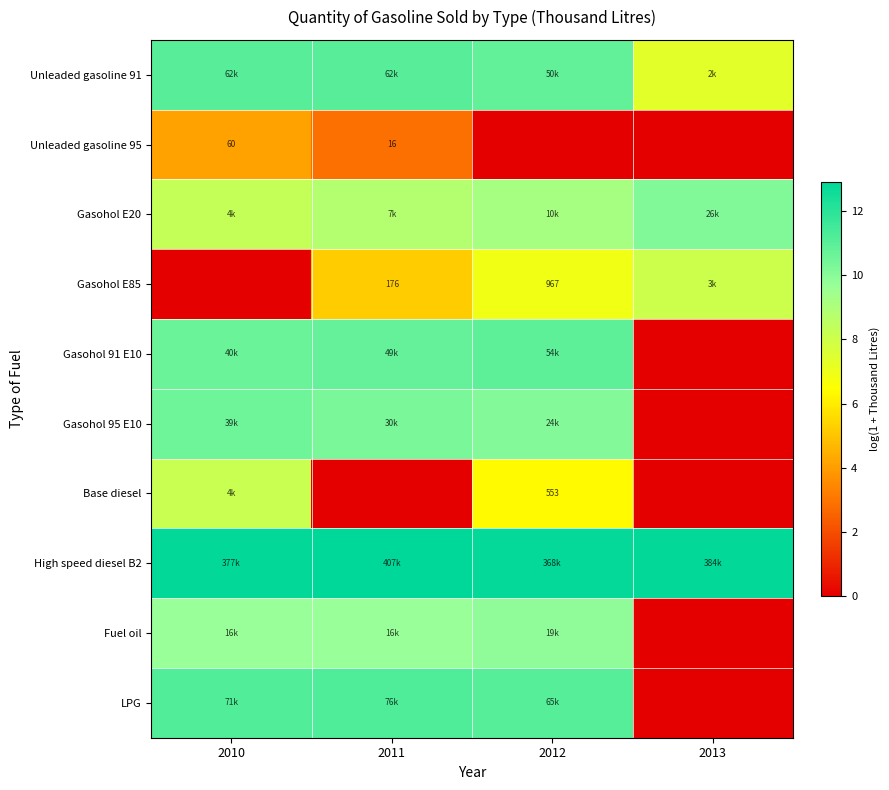

The value of Gasohol E85 at 2011 is 5.2. True or false?

True